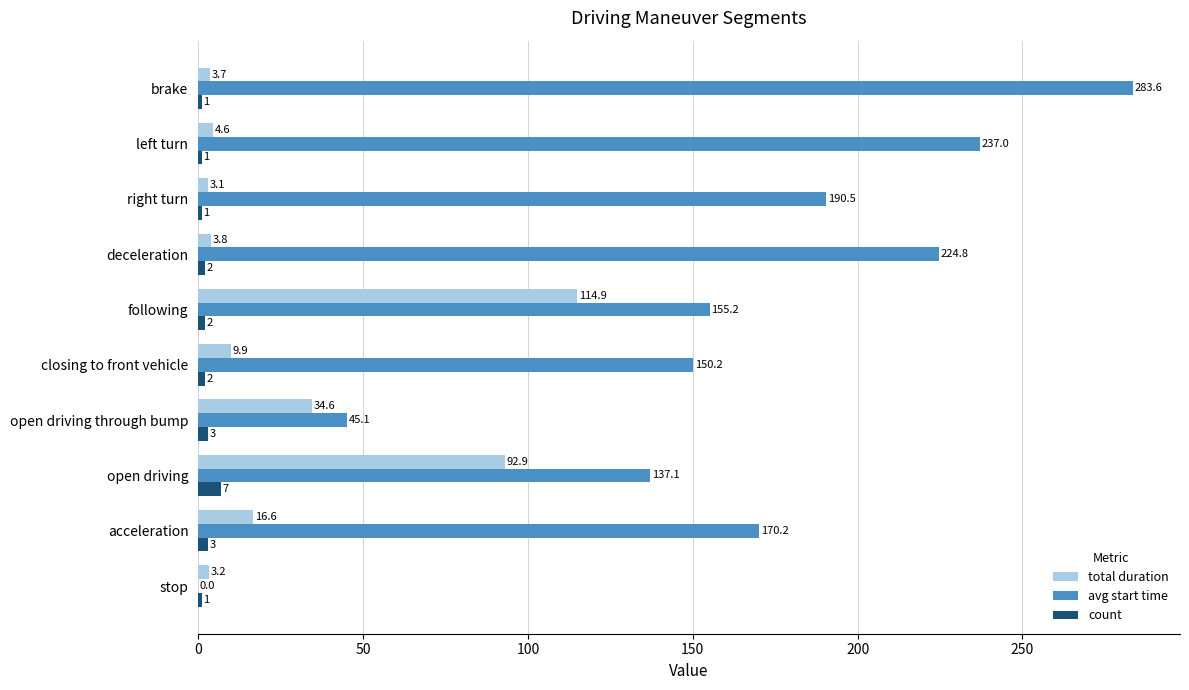

True or false: count has a value of 1.0 at right turn.

True